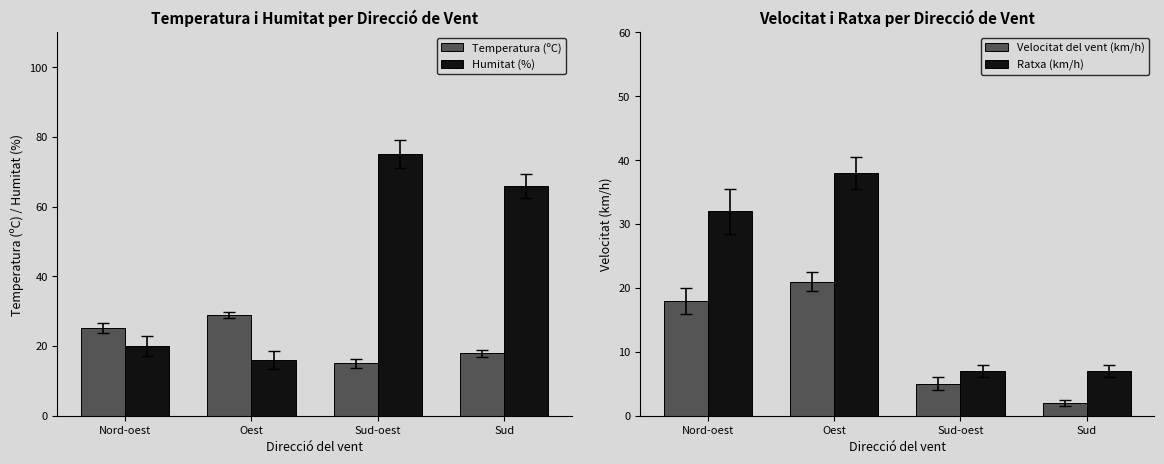

What is the label of the 2nd bar from the left?

Oest